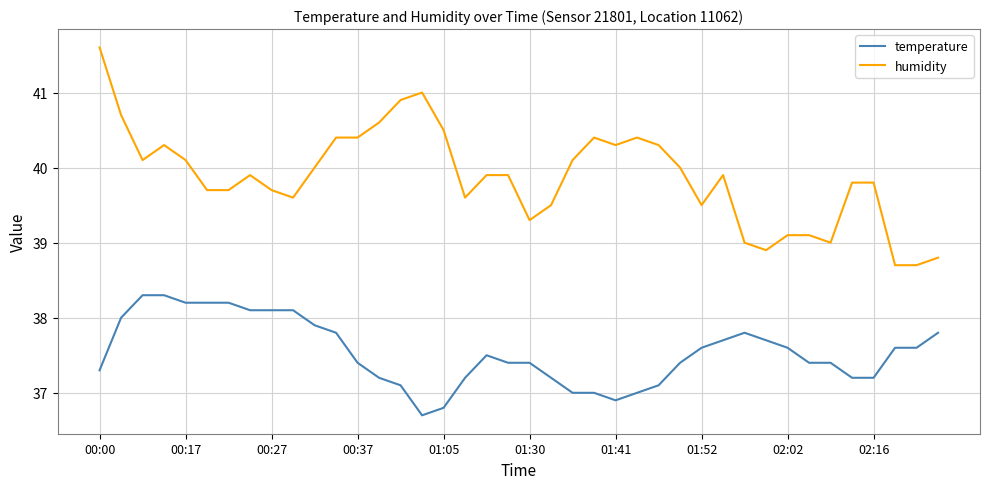

What is the maximum value shown in the chart?

41.6